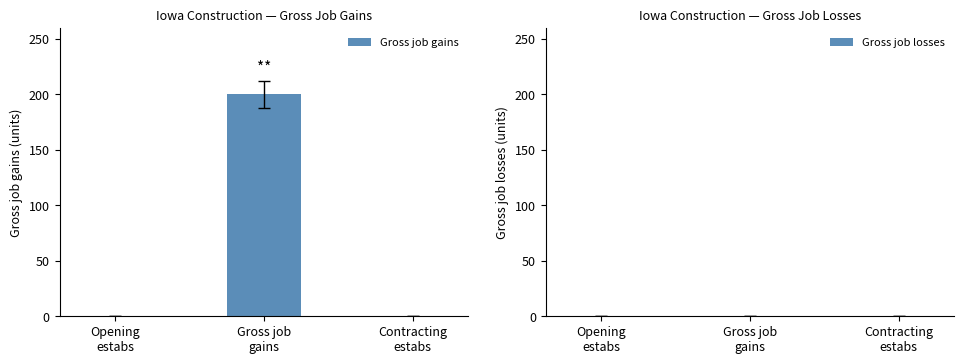

What is the greatest value displayed?

200